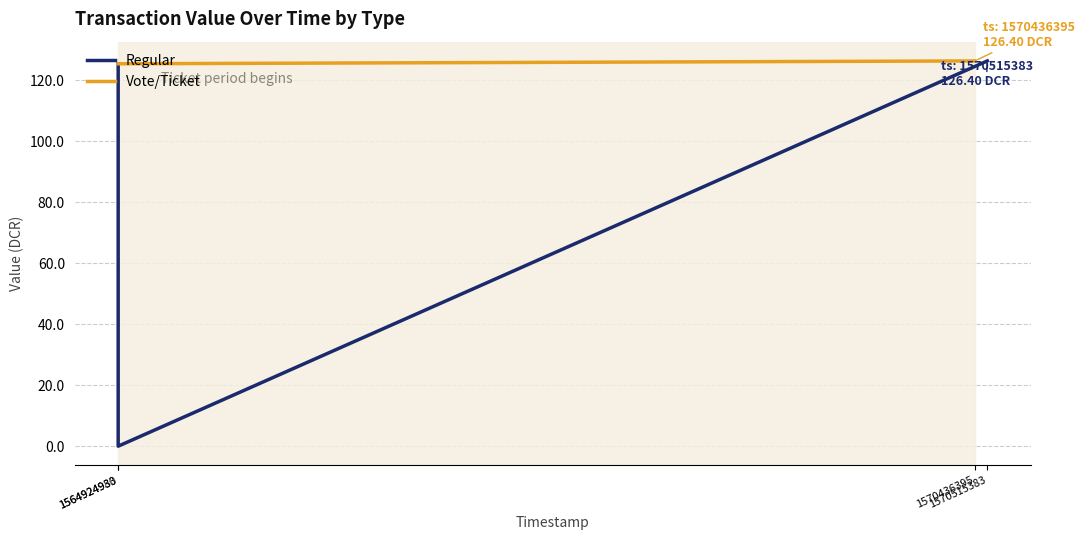

Rank the series at 1564924983 from lowest to highest value.

Regular, Vote/Ticket